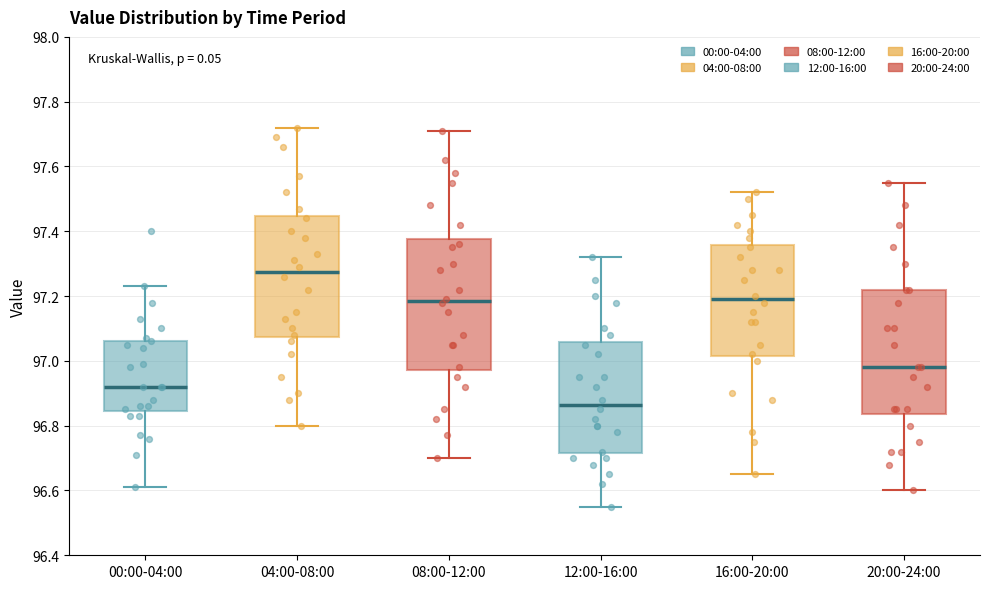

Where does the upper whisker of the box for 04:00-08:00 end on the y-axis? The values are not printed on the chart, so give them approximately, as read against the axis.

97.72